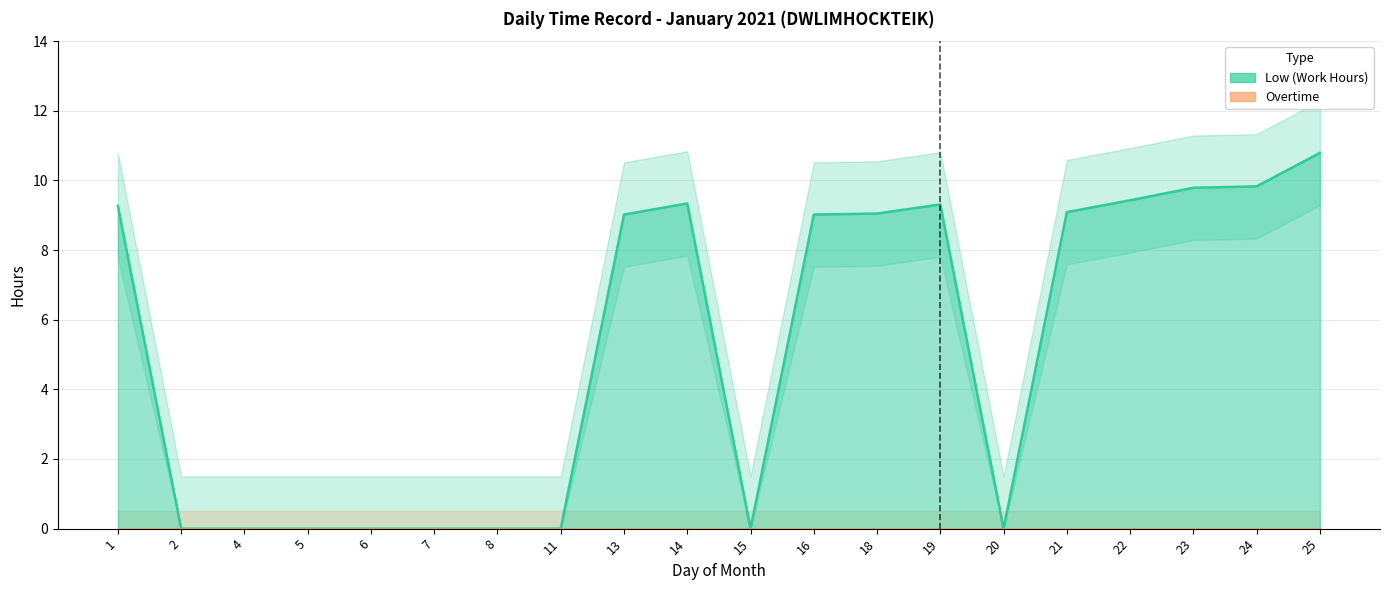

What is the sum of all values?

103.9